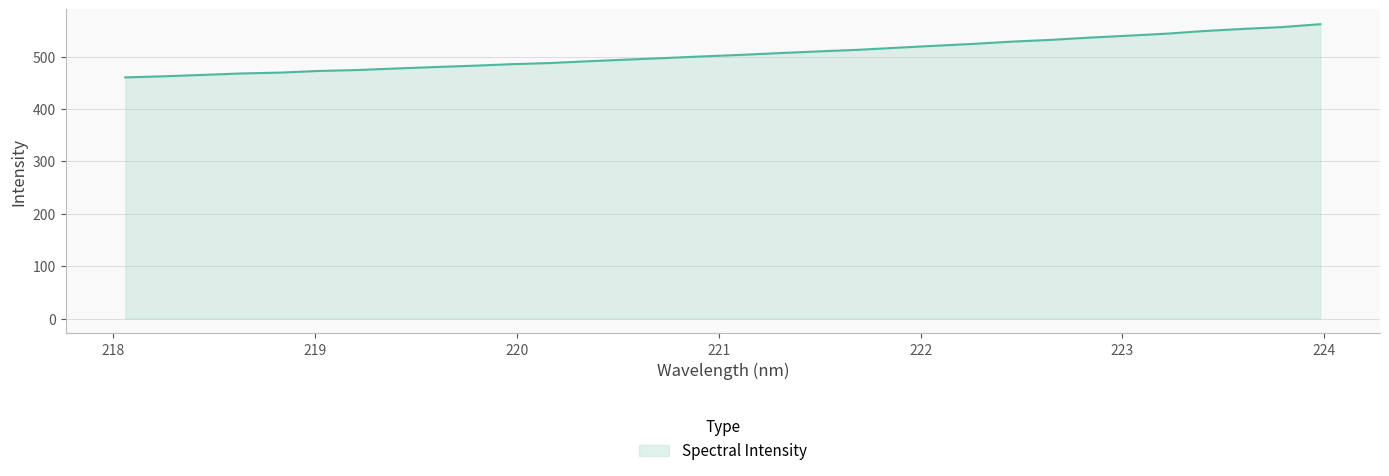

What is the maximum value shown in the chart?

561.7